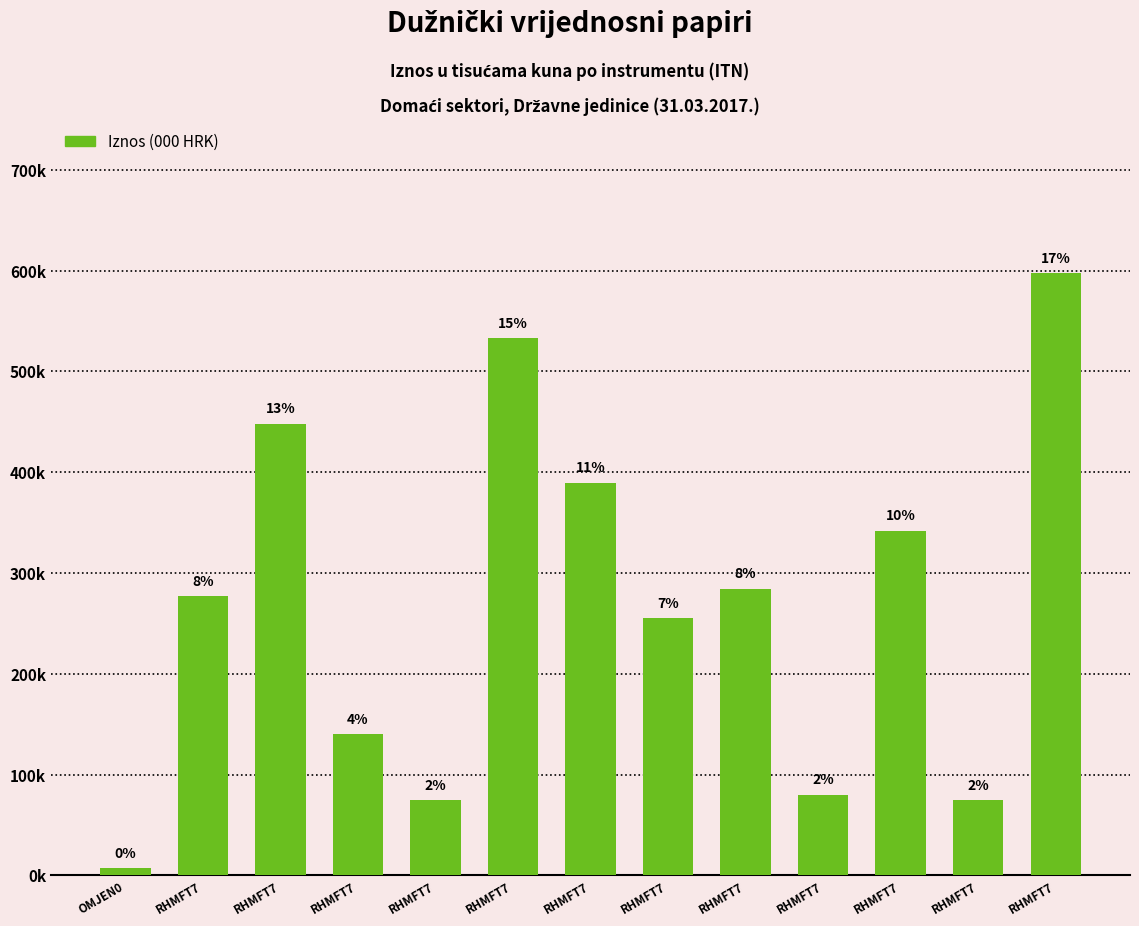

What is the change in value from RHMFT7 to RHMFT7?

-197113